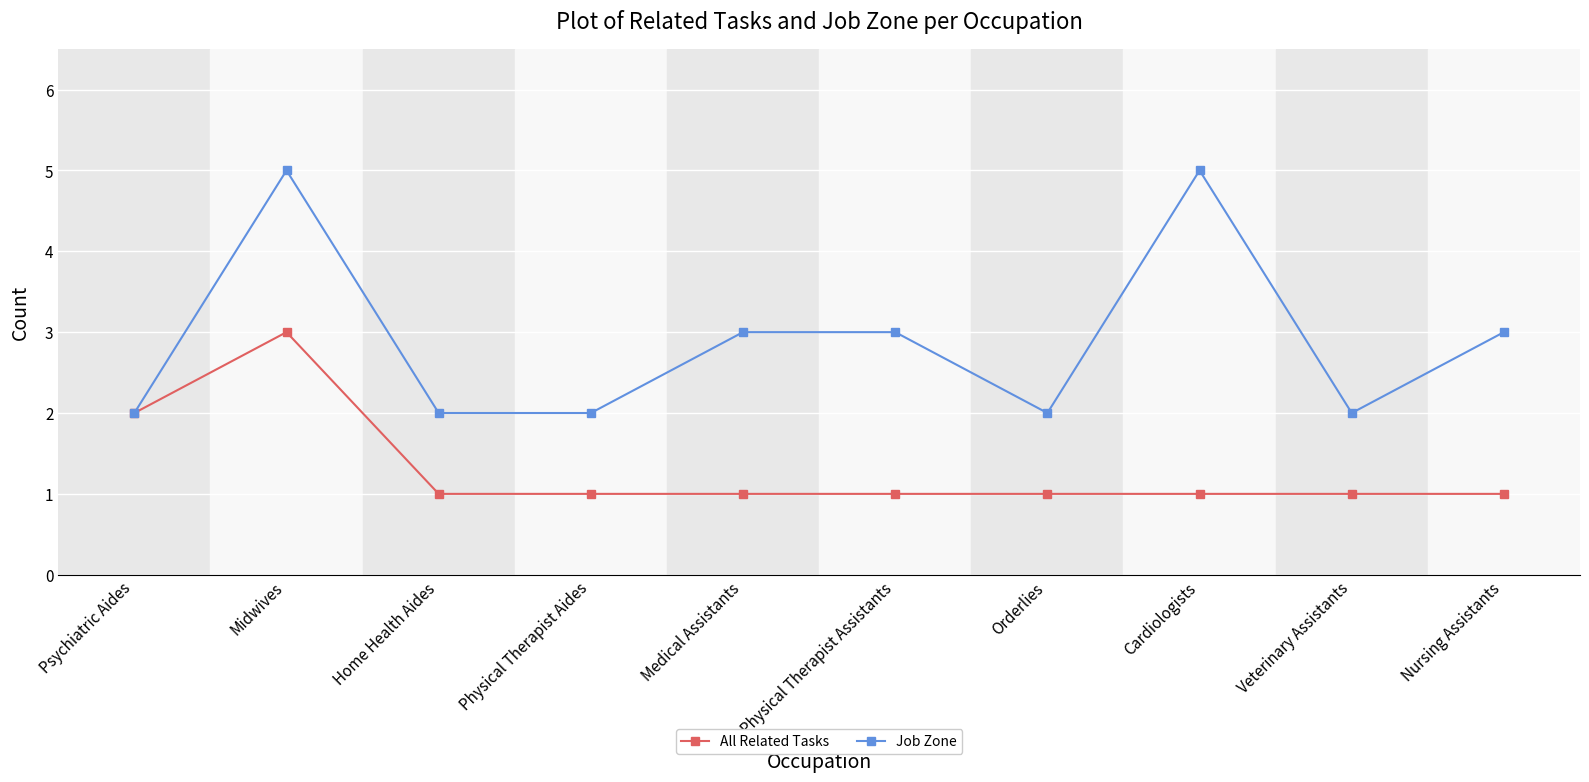

What is the label of the 5th point from the left?

Medical Assistants